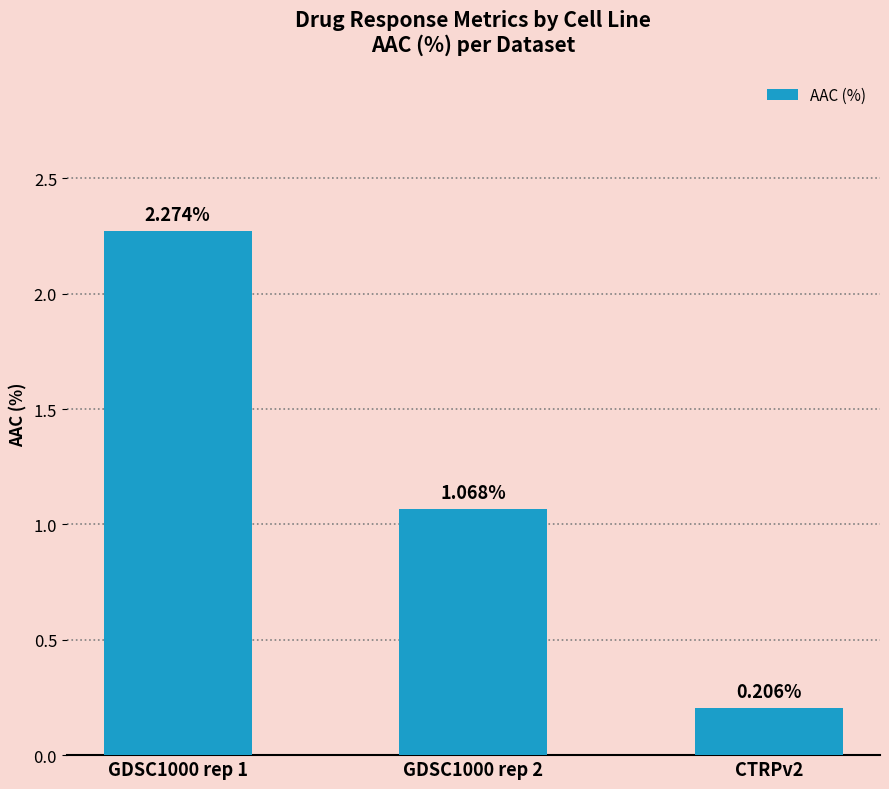

True or false: the data shows 0.5 at GDSC1000 rep 1.

False